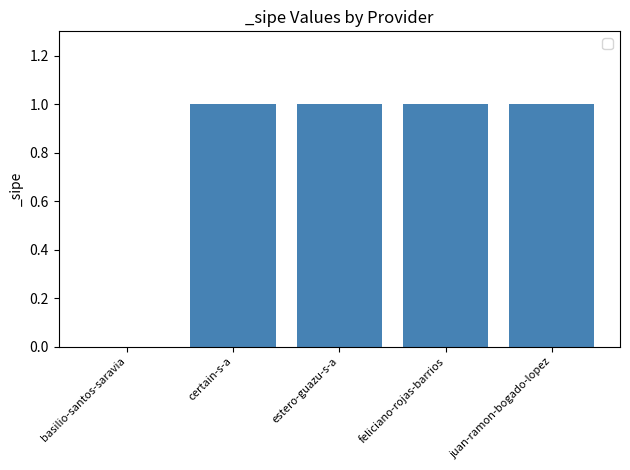

What is the change in value from basilio-santos-saravia to feliciano-rojas-barrios?

+1